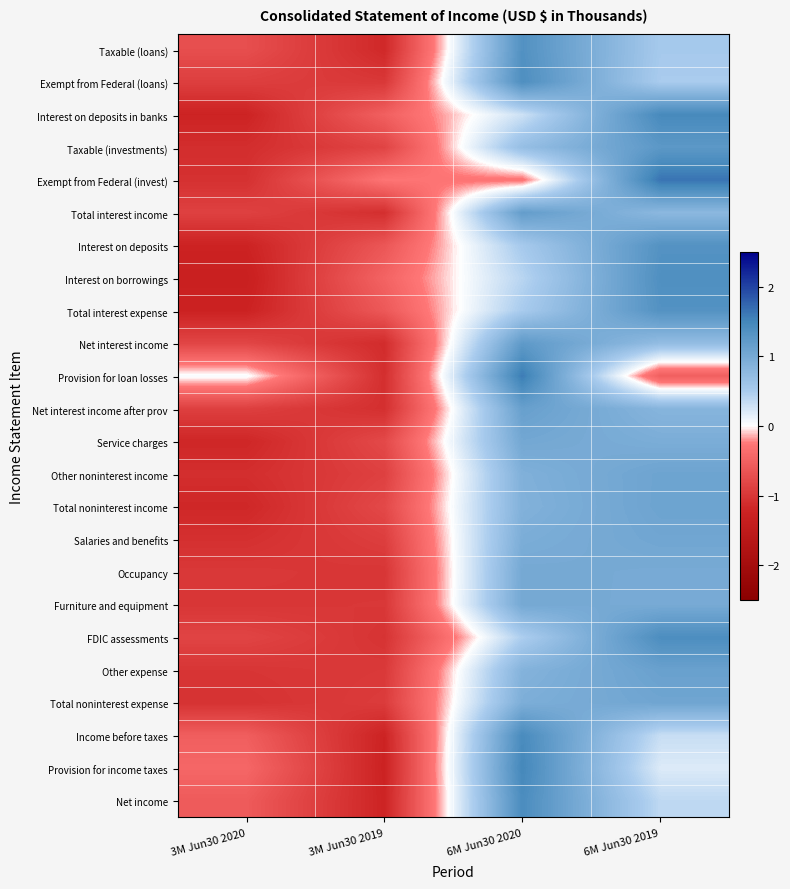

Which series changed the most between 6M Jun30 2020 and 6M Jun30 2019?

Provision for loan losses